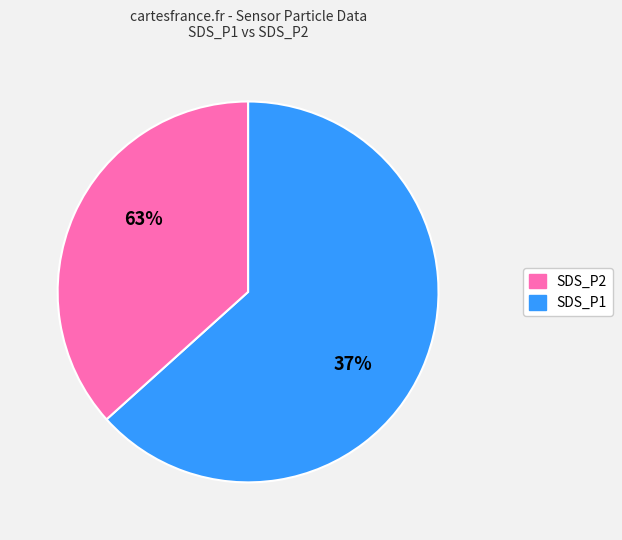

Does 11 account for over 50% of the chart?

No